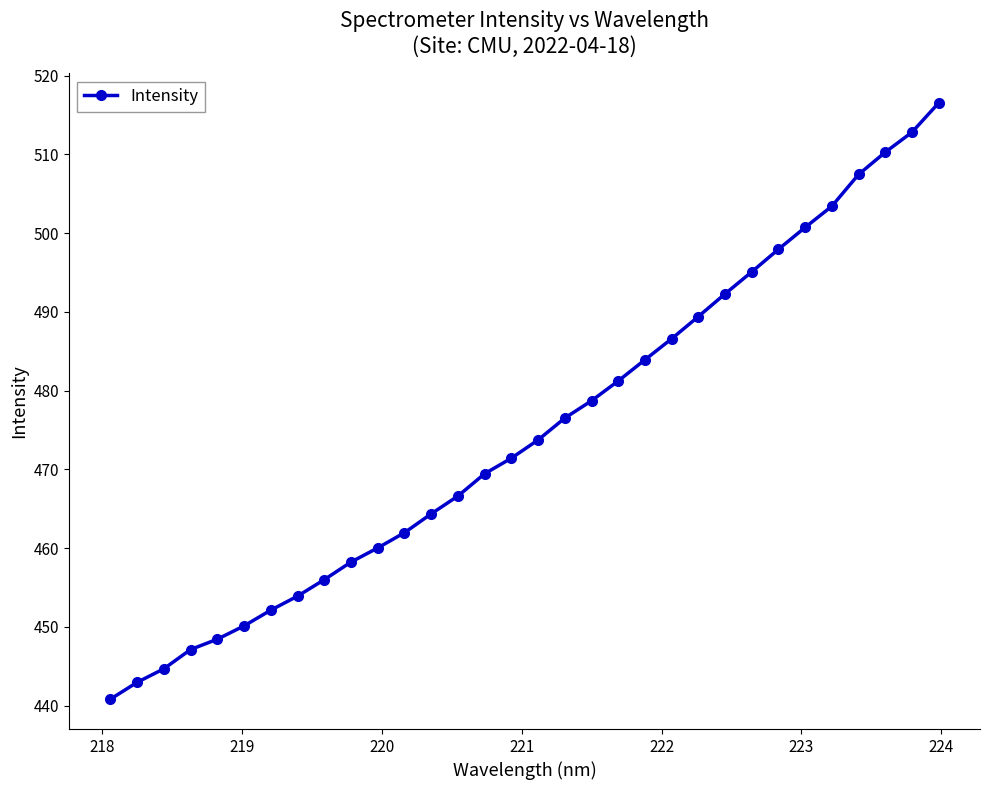

How many lines are shown in the chart?

1